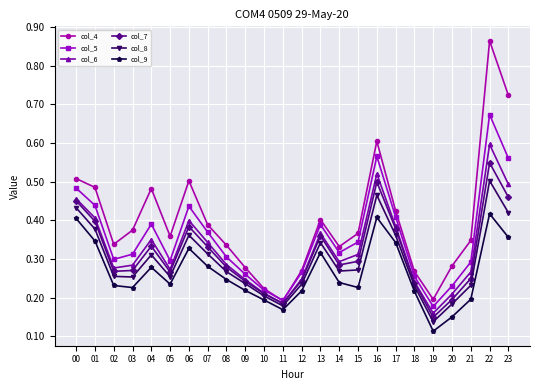

At which label does col_4 reach its peak?

22